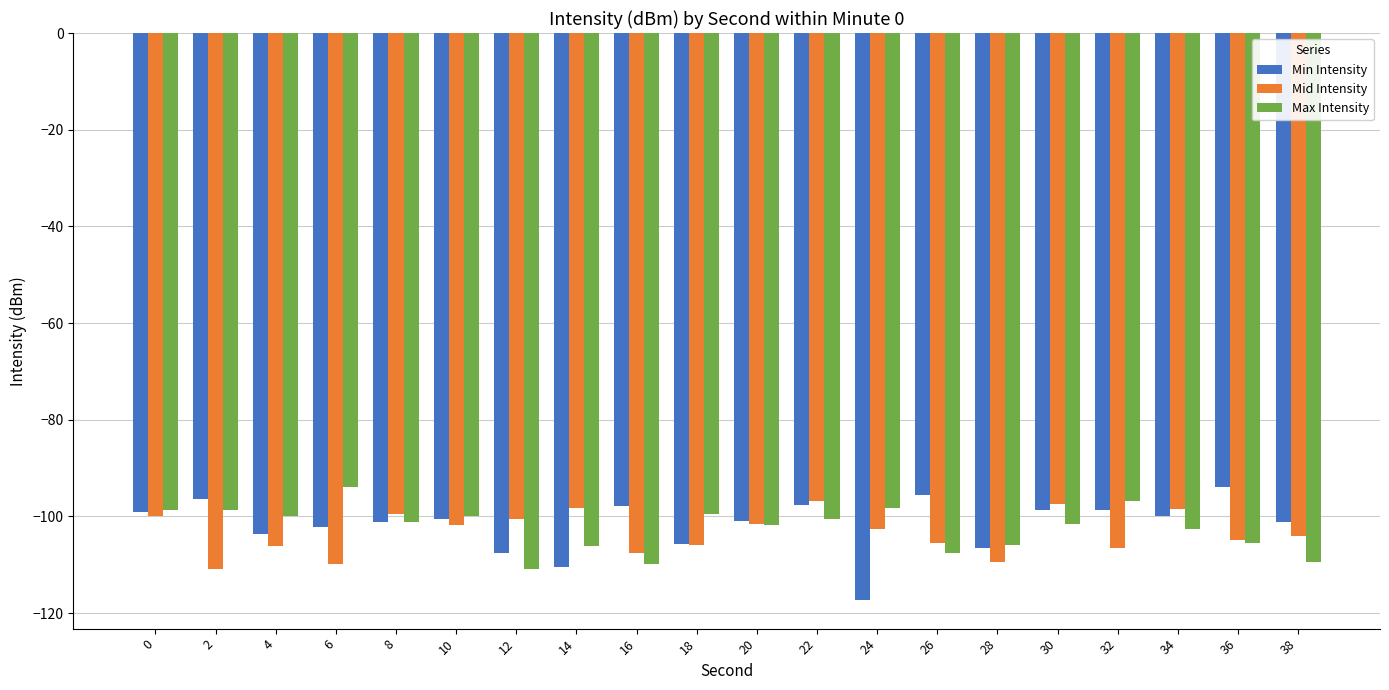

What are all the series names shown in the legend?

Min Intensity, Mid Intensity, Max Intensity